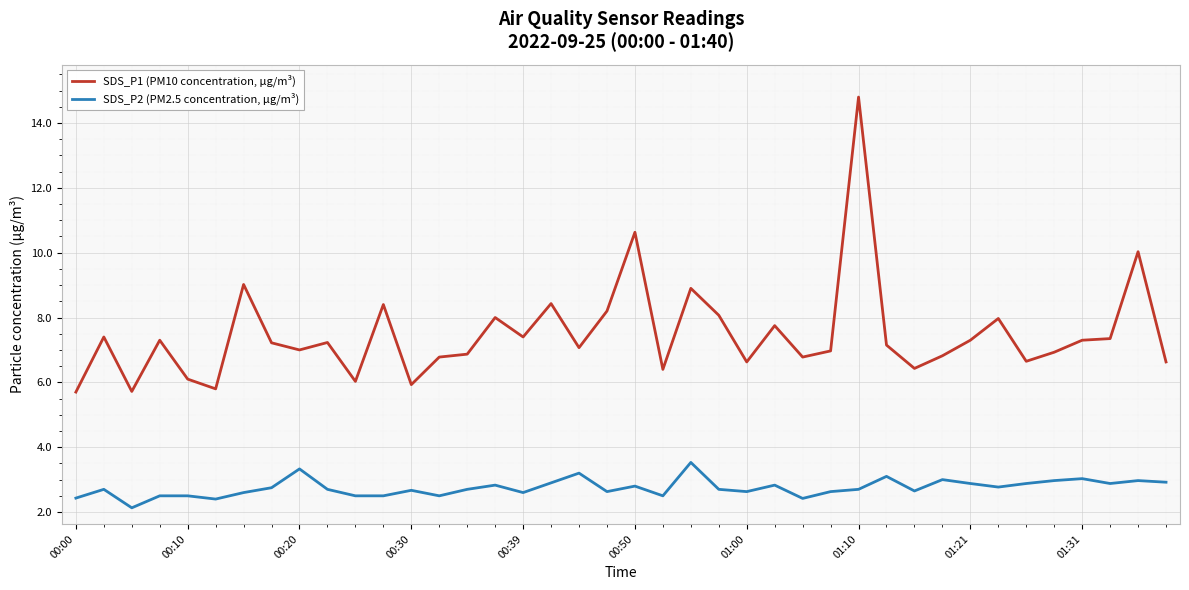

What is the smallest value displayed?

2.1